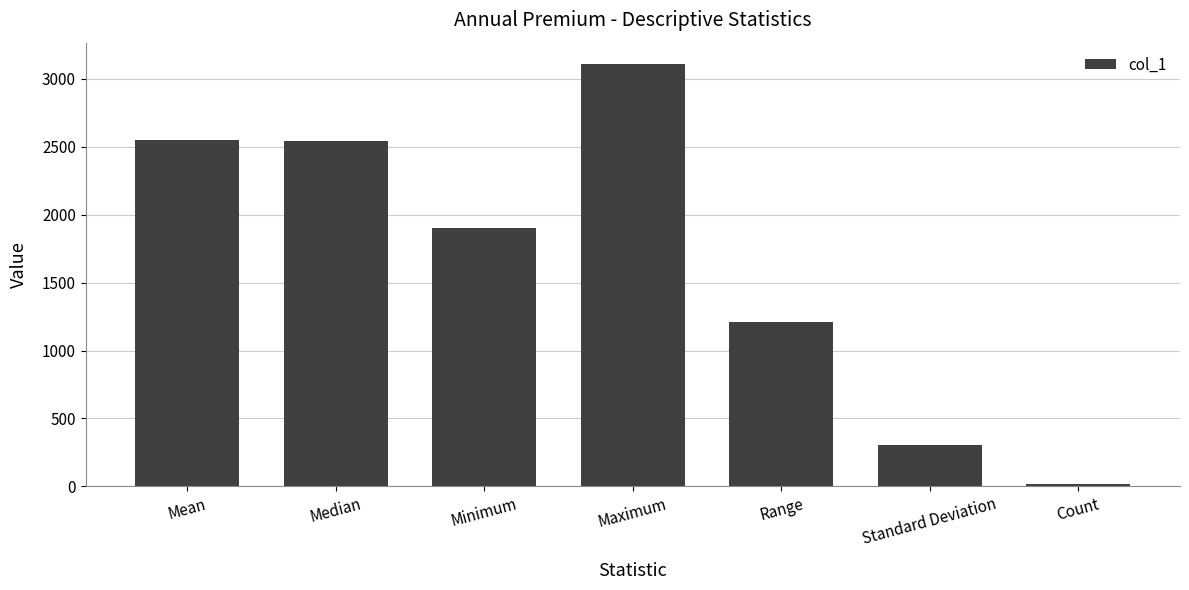

What value does the data have at Standard Deviation?

301.3